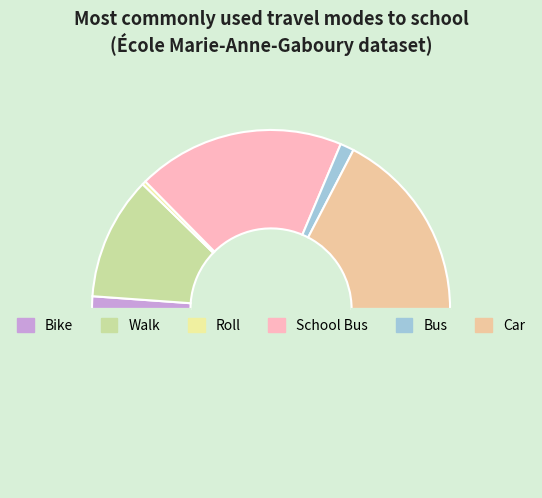

Which category has the biggest portion of the pie?

schoolbus